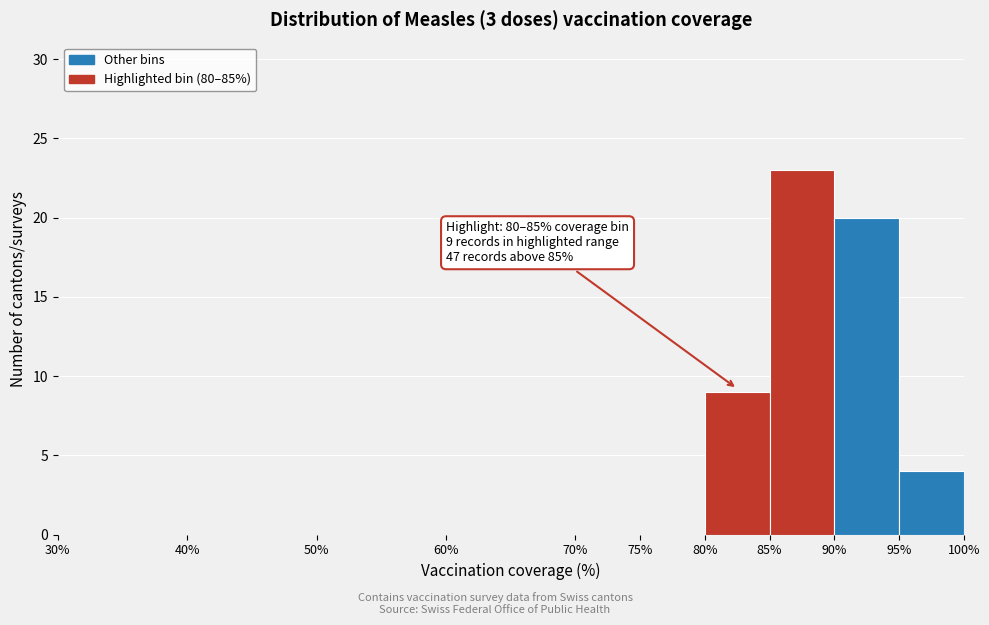

Which range on the x-axis has the tallest bar?

85% to 90%